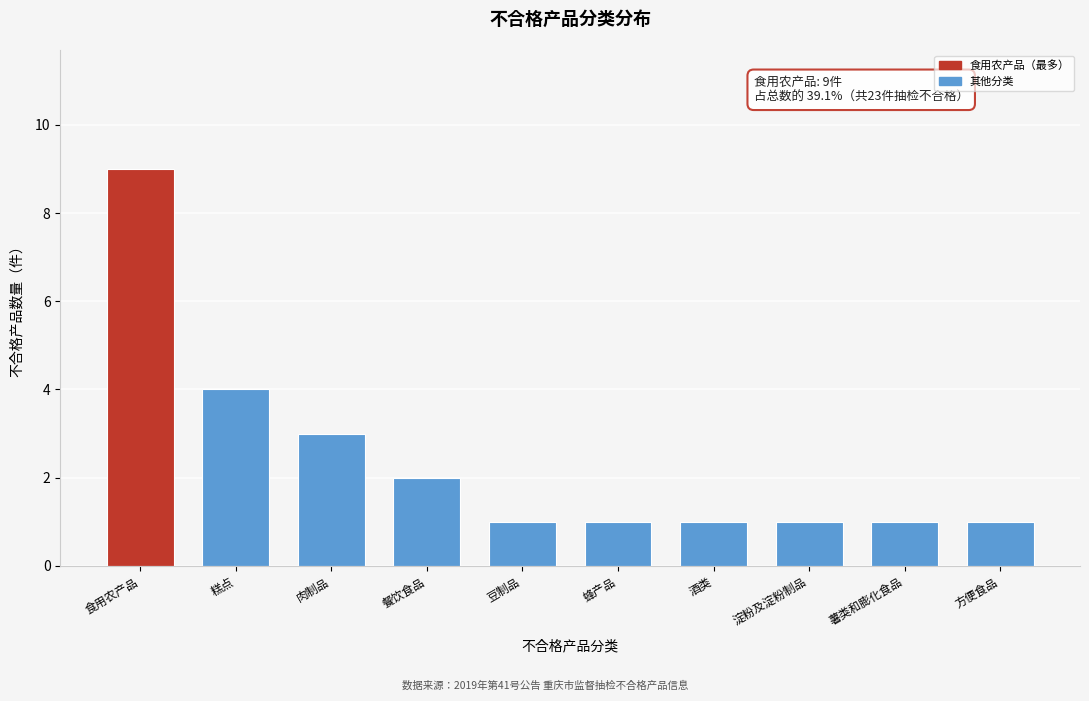

Reading left to right, what are all the values shown in this chart?

9	4	3	2	1	1	1	1	1	1